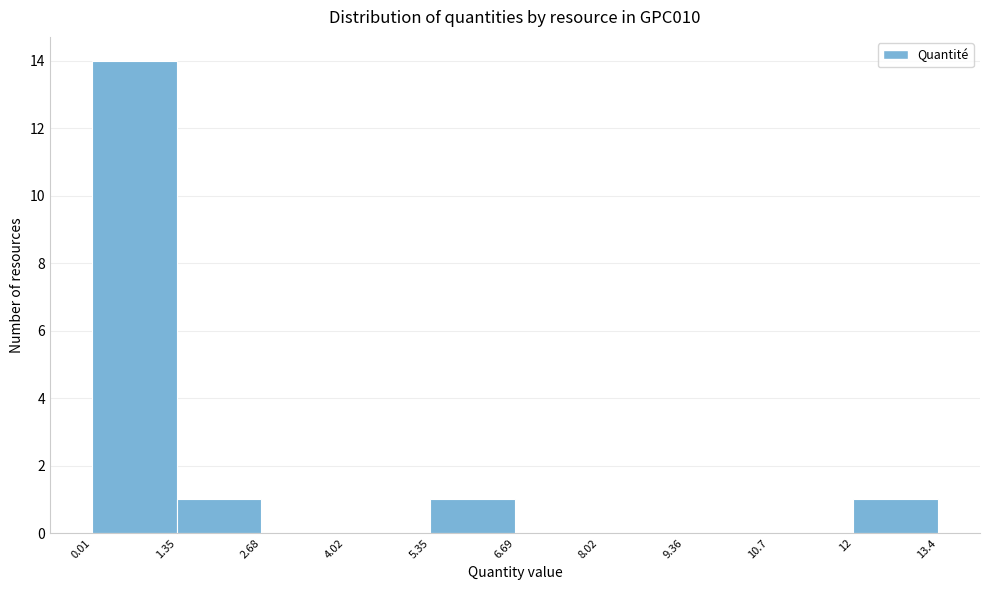

Reading left to right, transcribe this chart: for each bar, give the range it covers on the x-axis and its height. The values are not printed on the chart, so give them approximately, as read against the axis.

0.01 to 1.35: 14
1.35 to 2.68: 1
2.68 to 4.02: 0
4.02 to 5.35: 0
5.35 to 6.69: 1
6.69 to 8.02: 0
8.02 to 9.36: 0
9.36 to 10.7: 0
10.7 to 12: 0
12 to 13.4: 1